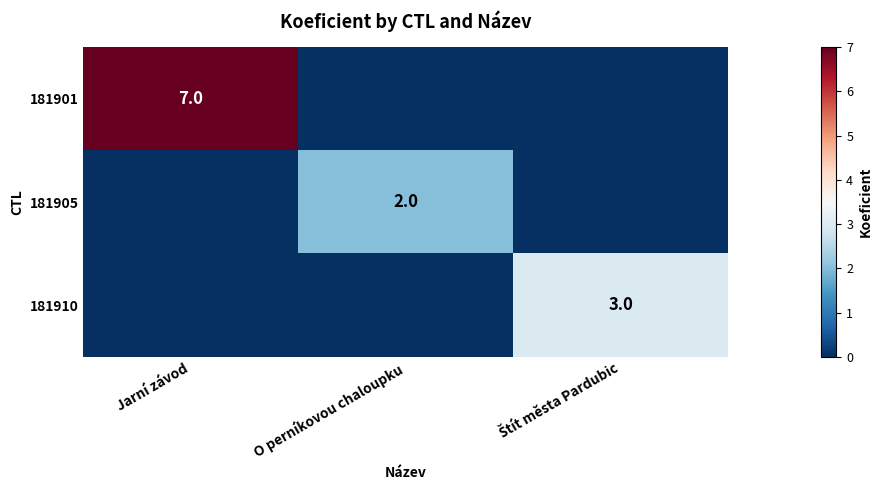

What is the greatest value displayed?

7